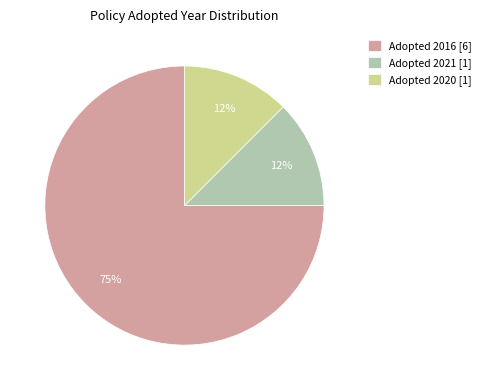

Is Adopted 2021 [1] the majority of the pie?

No